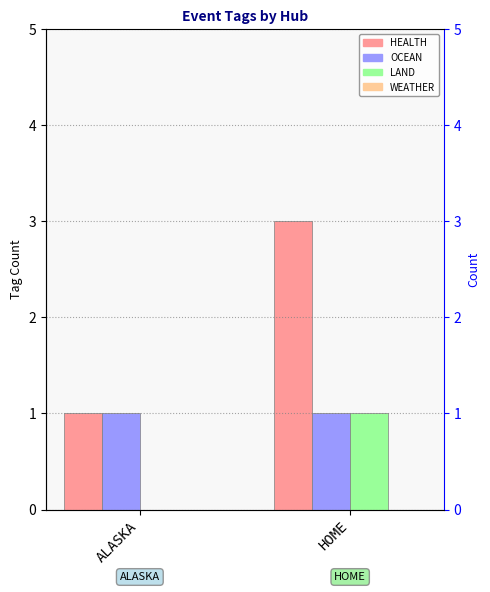

The value of LAND at HOME is 1. True or false?

True